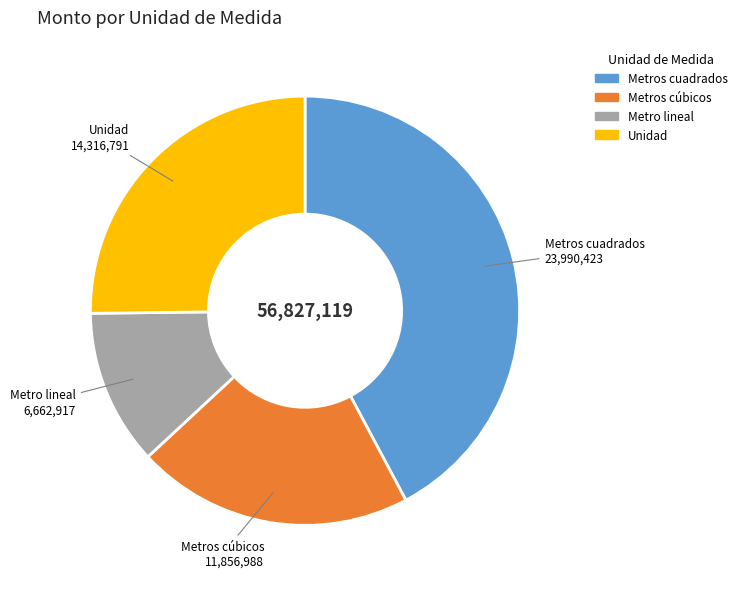

Is the sum of Metro lineal and Metros cuadrados greater than half?

Yes